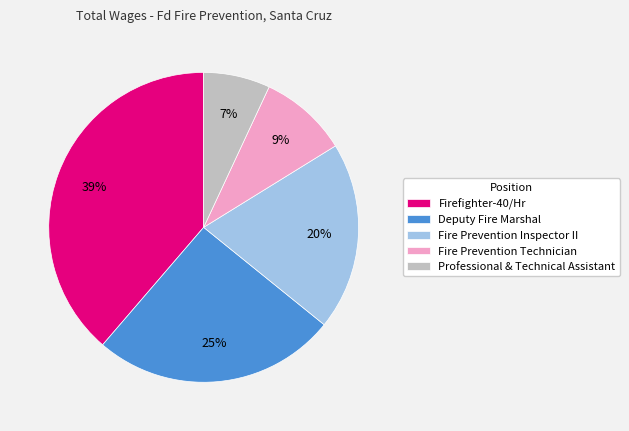

Rank the categories by value from lowest to highest.

Professional & Technical Assistant, Fire Prevention Technician, Fire Prevention Inspector II, Deputy Fire Marshal, Firefighter-40/Hr